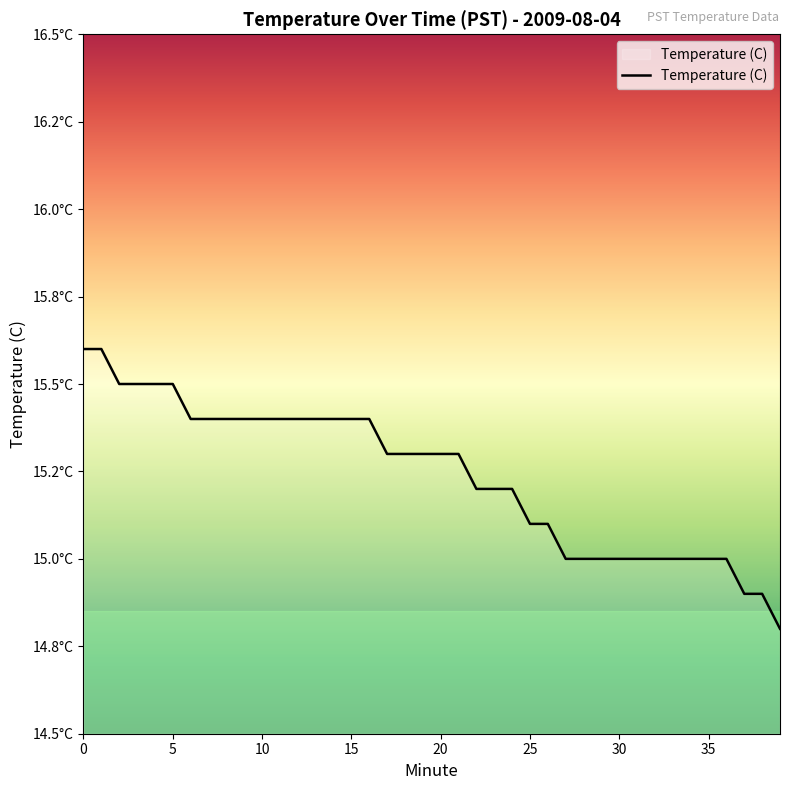

What is the smallest value displayed?

14.8